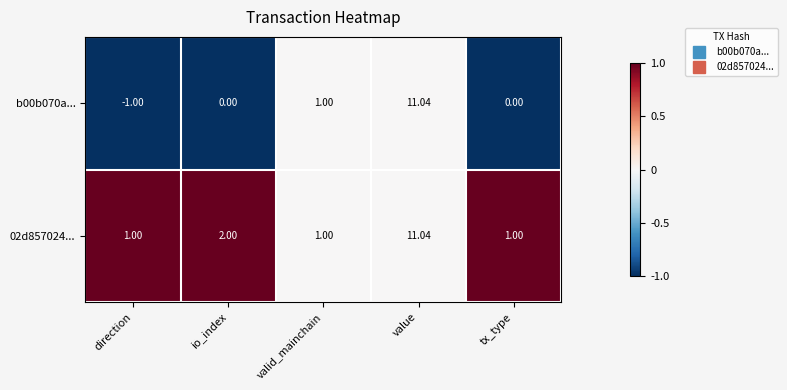

Where is 02d857024... nearest to the value 6?

io_index